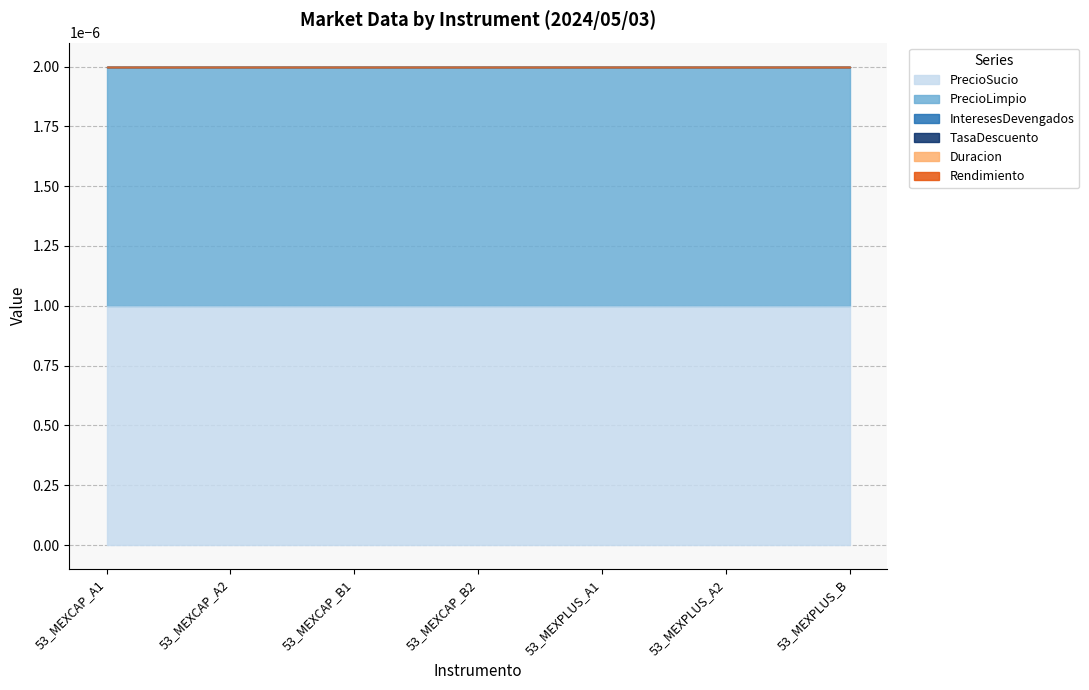

Between 53_MEXPLUS_A1 and 53_MEXCAP_B1, which is larger?

53_MEXPLUS_A1